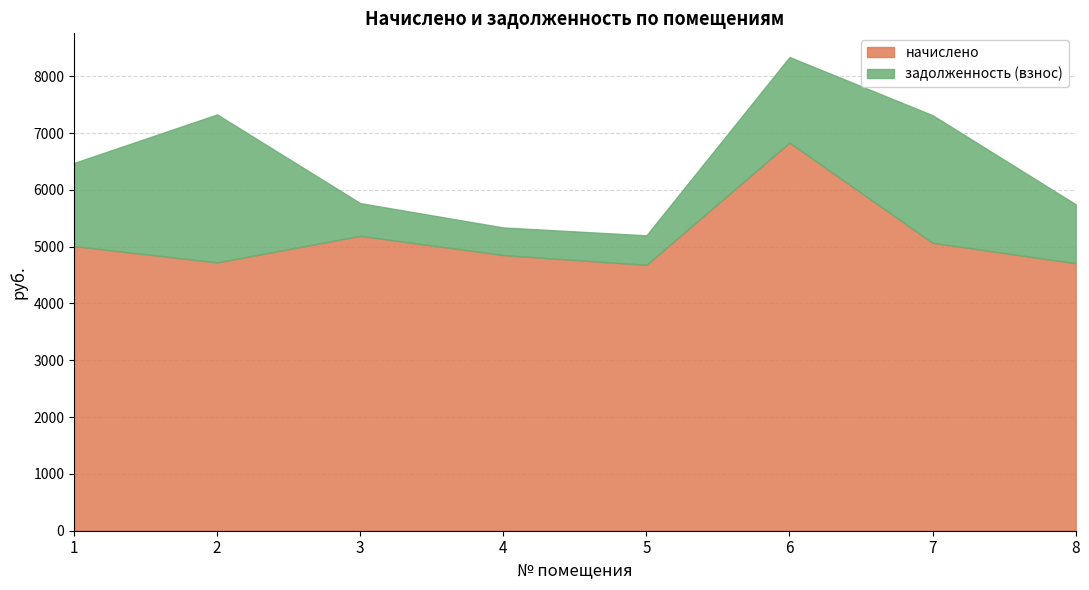

What is the difference between the second highest and minimum values in the задолженность (взнос) series?

1759.7